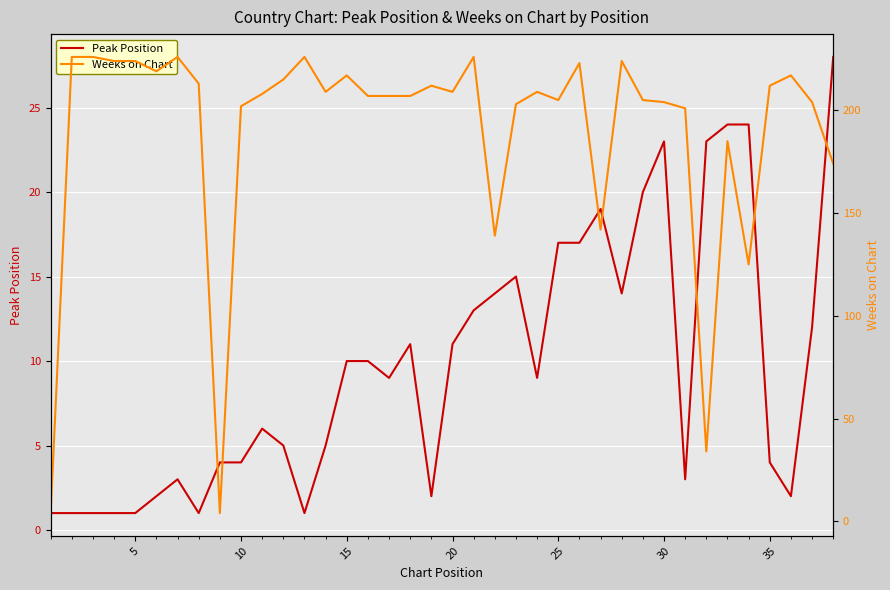

What is the greatest value displayed?

226